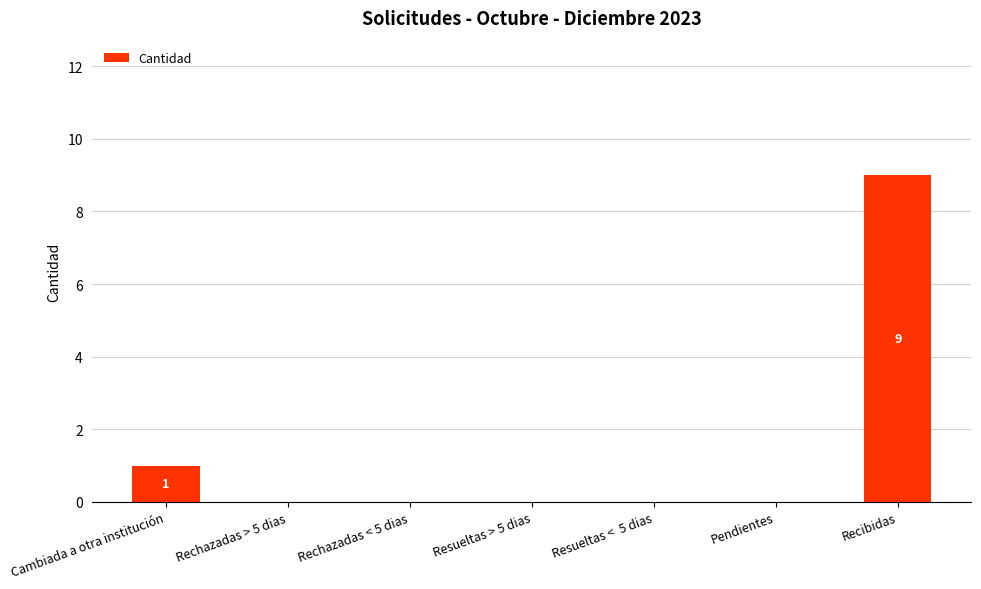

Which has a higher value, Cambiada a otra institución or Resueltas > 5 dias?

Cambiada a otra institución